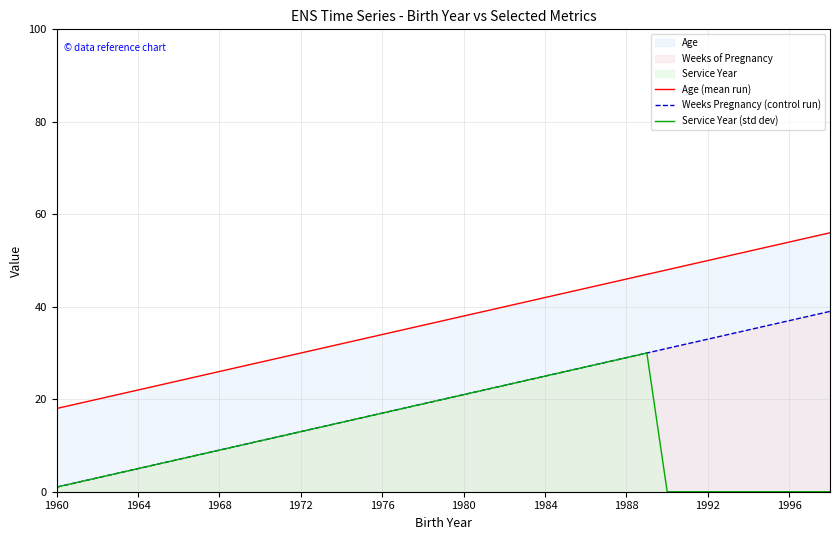

What is the highest value of the Service Year (std dev) series?

30